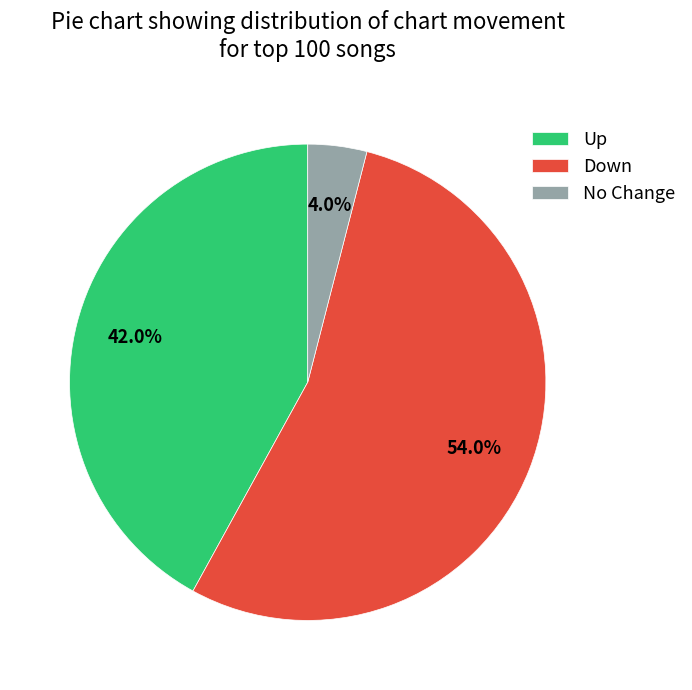

Count the number of slices in the pie.

3